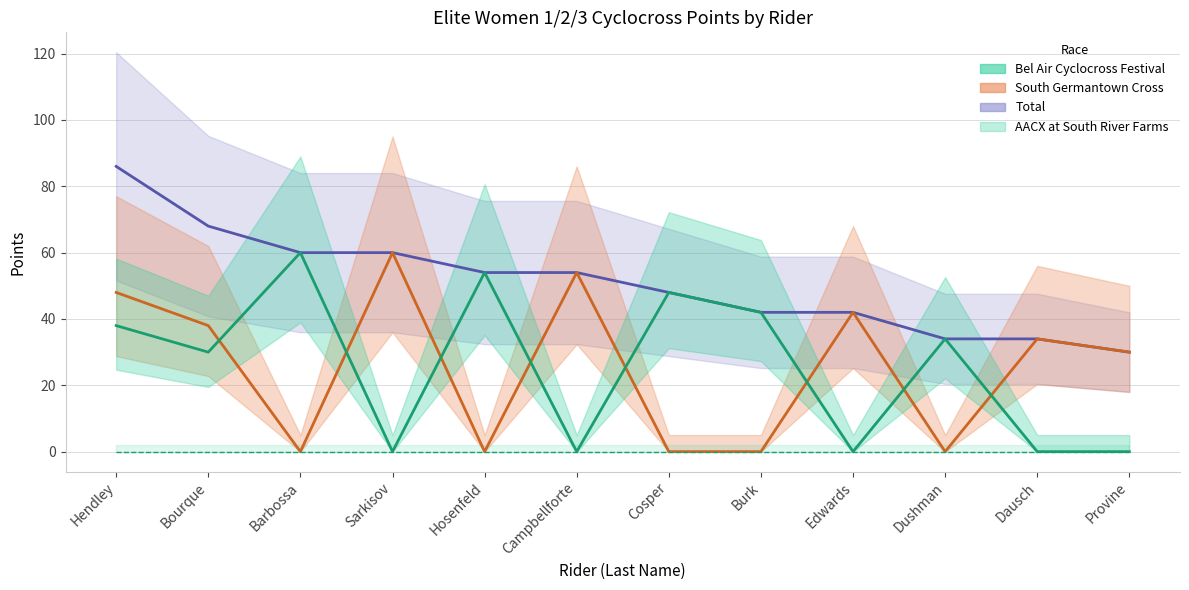

Which has a higher value, Cosper or Sarkisov?

Sarkisov